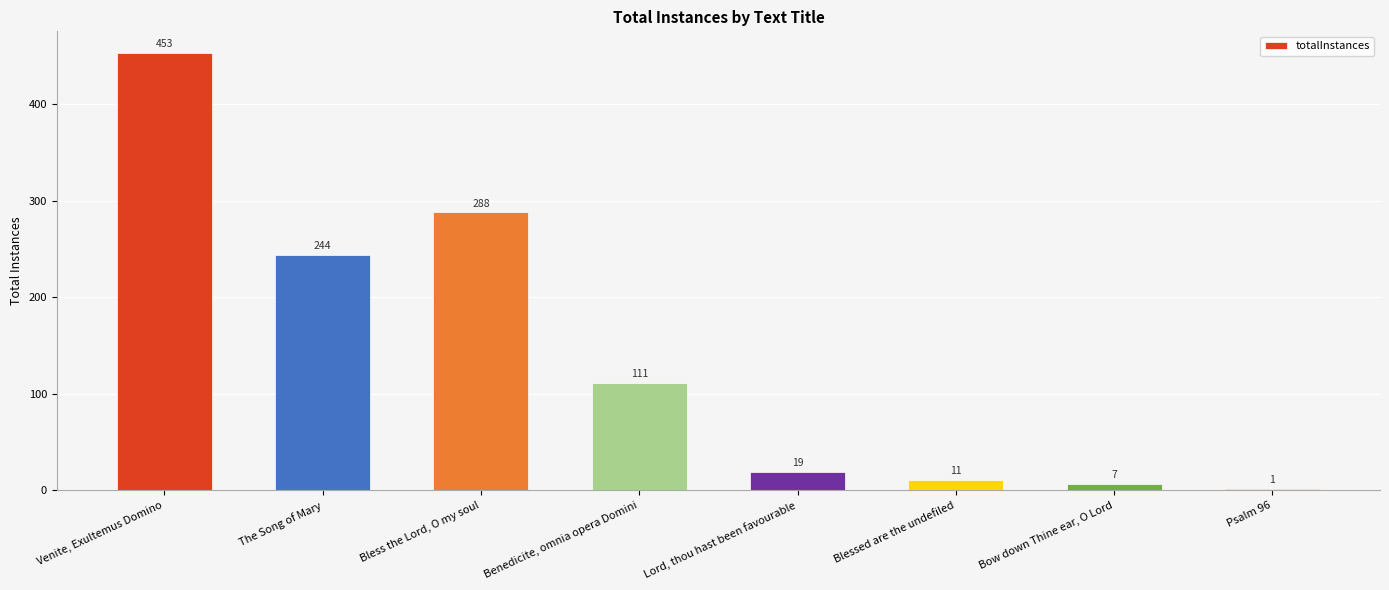

At which label does the data first exceed 111?

Venite, Exultemus Domino